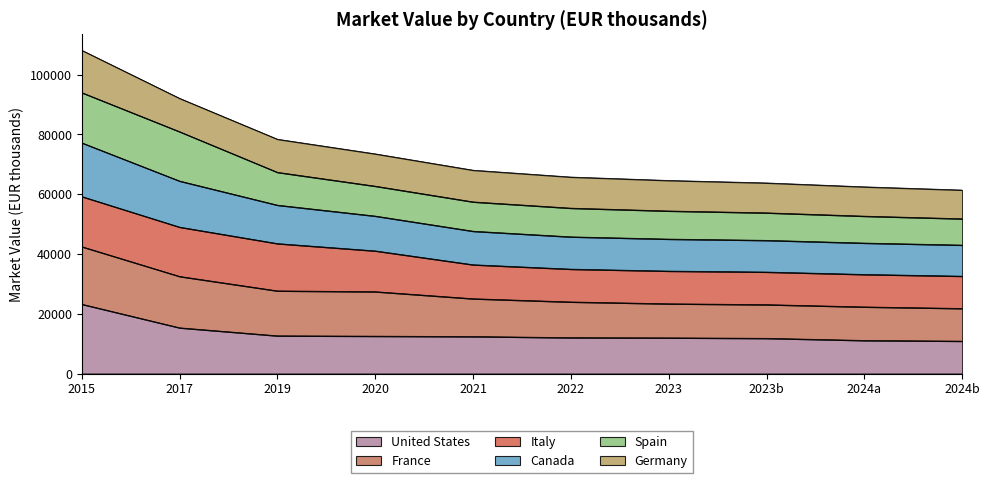

What is the total value across all series at 2017?

92050